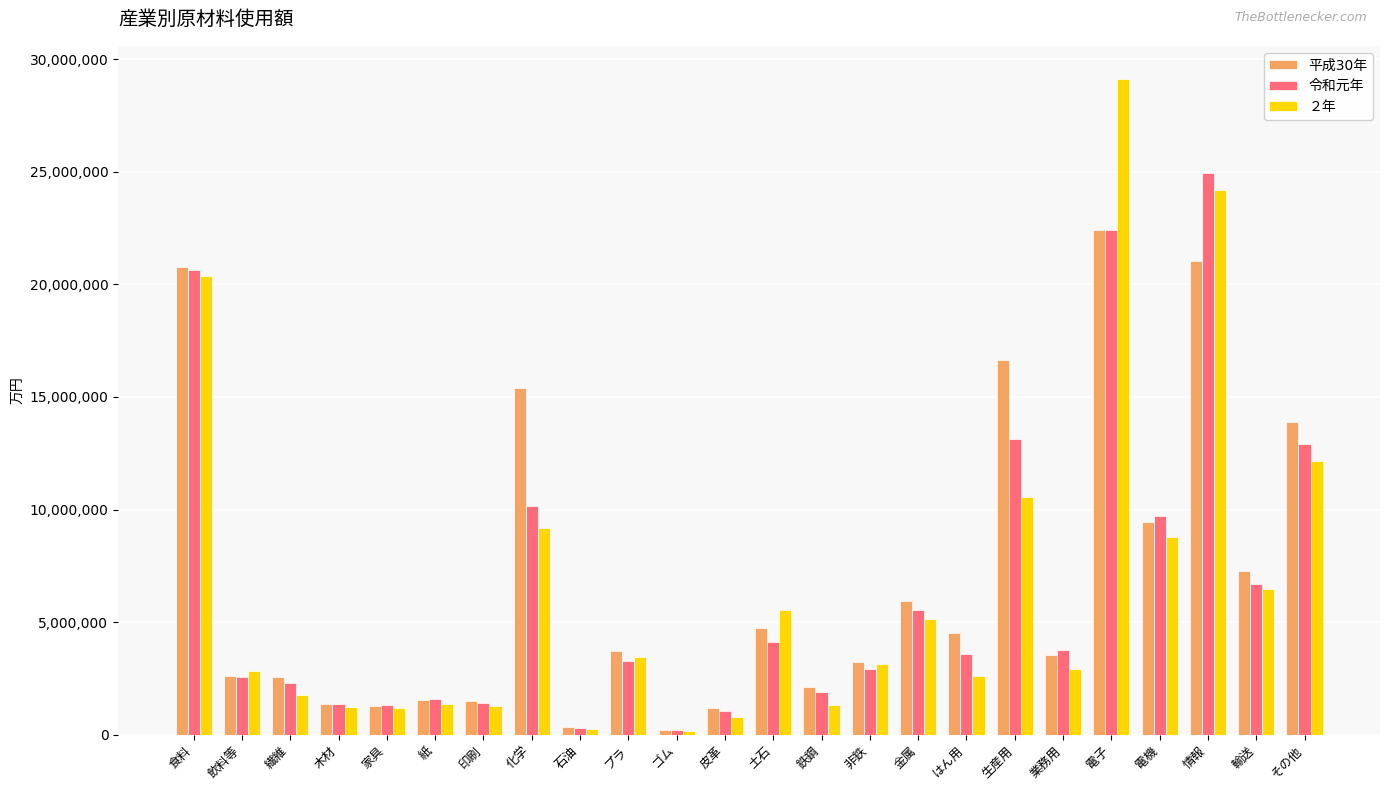

List the series in order of their overall mean, lowest first.

２年, 令和元年, 平成30年